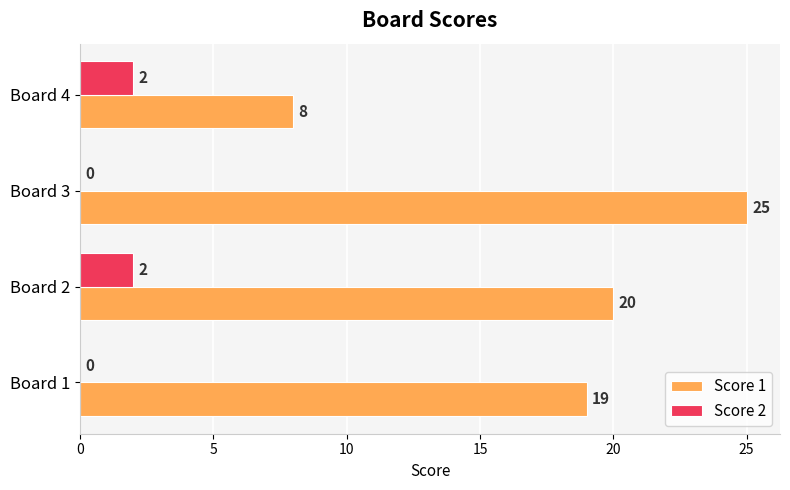

The Score 1 series shows 31 at Board 2. True or false?

False